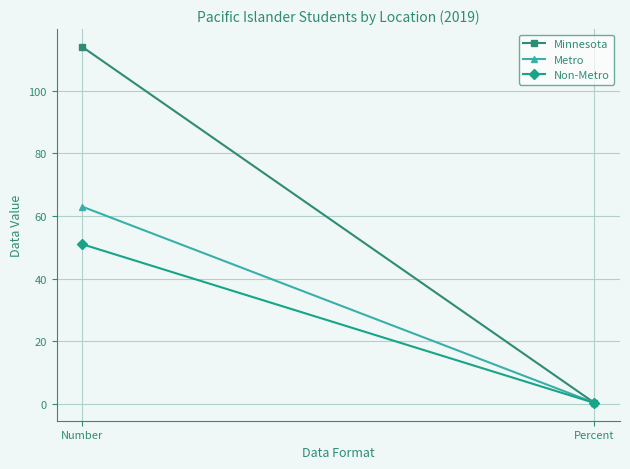

What is the sum of all Metro values?

63.4